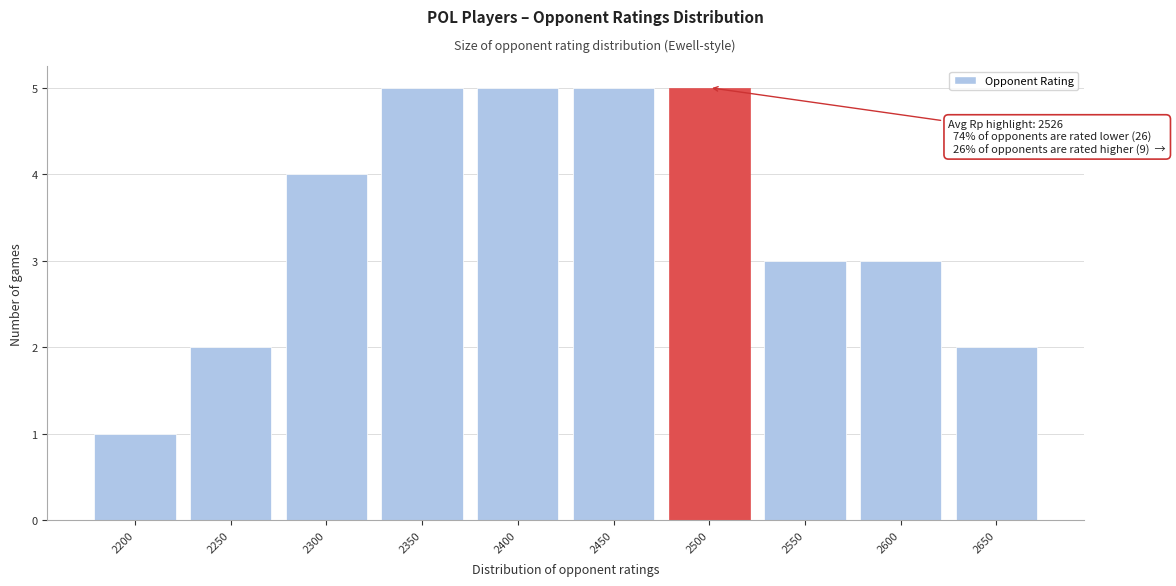

Reading left to right, extract all data points from this chart.

1	2	4	5	5	5	5	3	3	2